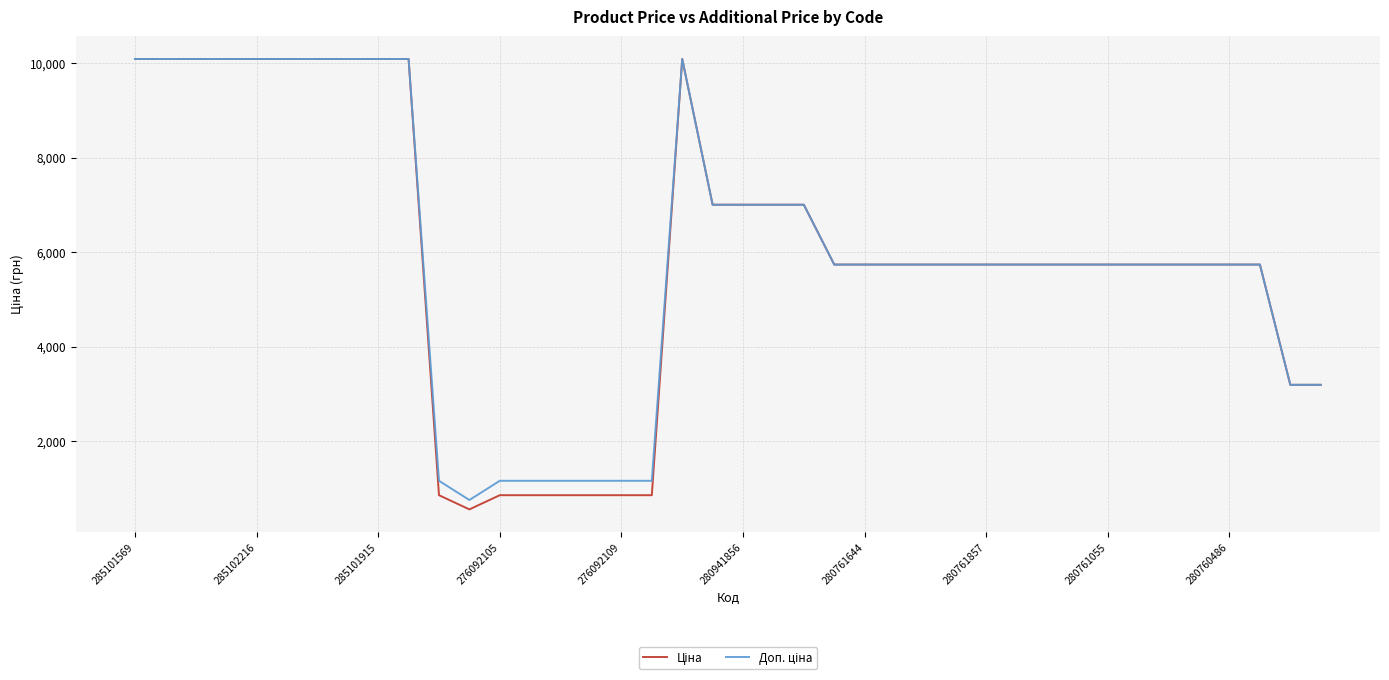

What is the greatest value displayed?

10085.8